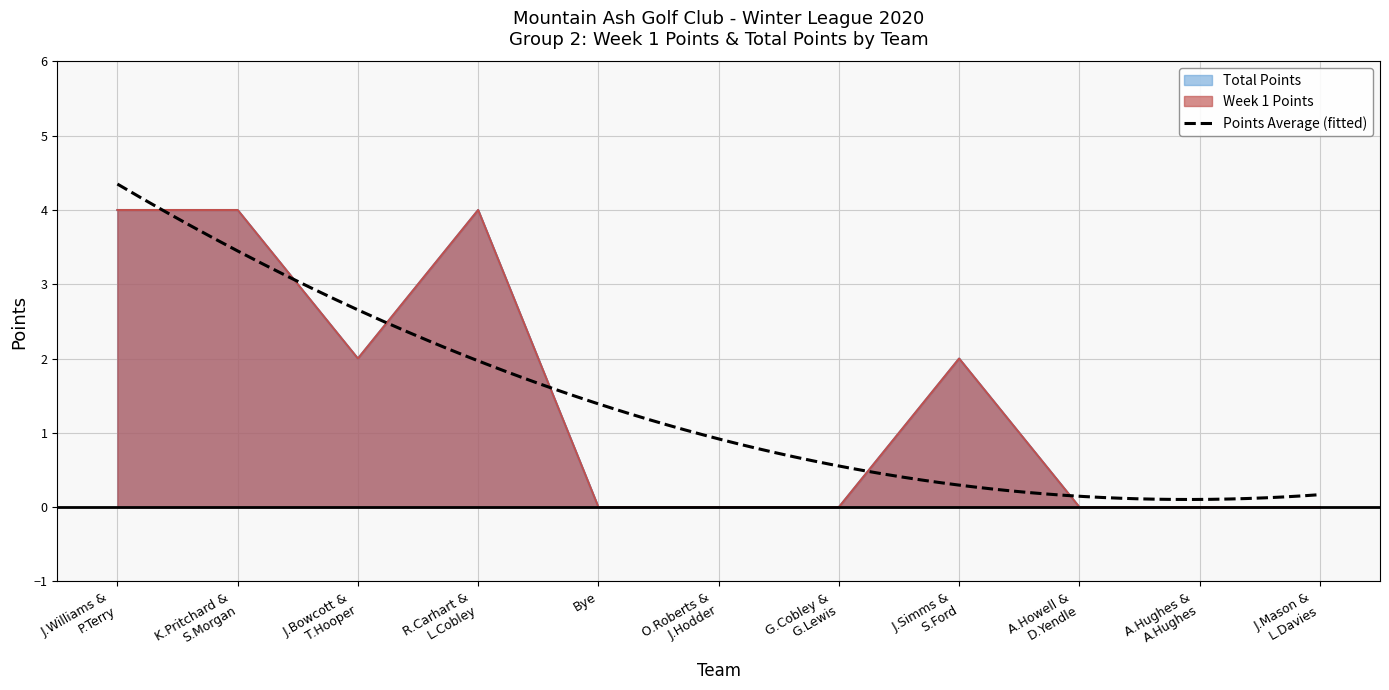

Is it true that Points (Week 1) equals 4 at K.Pritchard & S.Morgan?

True